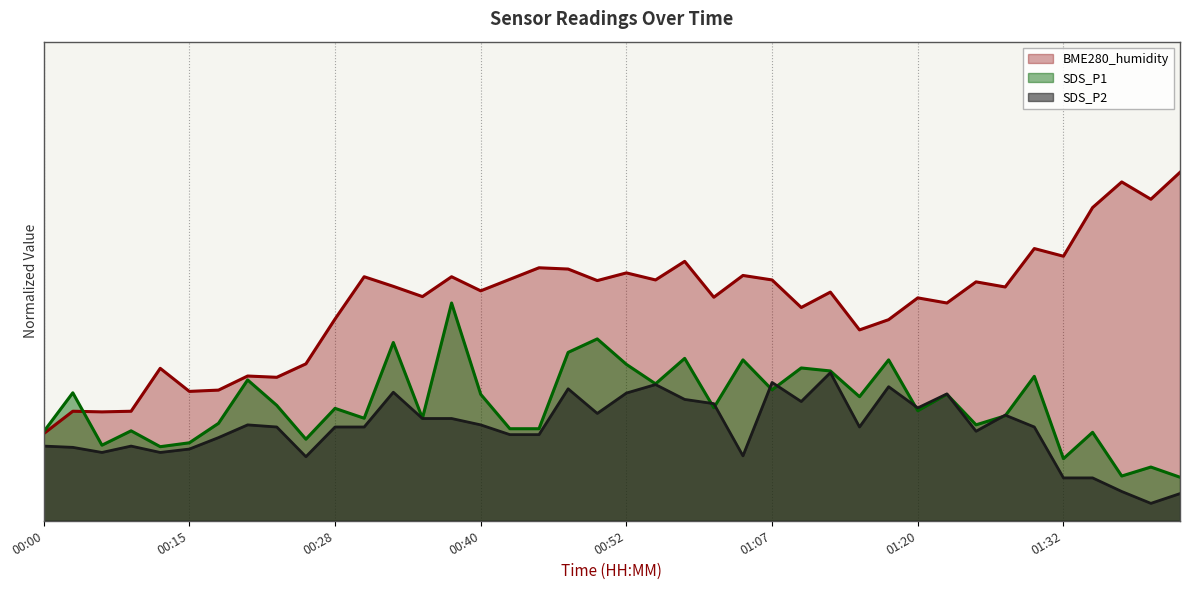

Reading left to right, list all the values displayed in this chart.

BME280_humidity: 10.0	12.6	12.5	12.6	17.5	14.9	15.0	16.6	16.5	18.0	23.2	28.0	26.9	25.7	28.0	26.4	27.7	29.0	28.9	27.6	28.5	27.6	29.8	25.7	28.2	27.6	24.5	26.2	21.9	23.1	25.6	25.0	27.4	26.8	31.3	30.4	36.0	38.9	36.9	40.0
SDS_P1: 10.2	14.7	8.7	10.3	8.5	9.0	11.2	16.2	13.2	9.4	12.9	11.8	20.5	11.8	25.0	14.5	10.6	10.6	19.3	20.9	18.0	15.7	18.6	13.0	18.5	15.0	17.5	17.2	14.2	18.5	12.6	14.5	11.0	12.0	16.6	7.1	10.2	5.1	6.2	5.0
SDS_P2: 8.6	8.4	7.8	8.6	7.8	8.2	9.5	11.0	10.8	7.4	10.8	10.8	14.8	11.7	11.7	11.0	9.9	9.9	15.1	12.3	14.7	15.6	13.9	13.4	7.5	15.9	13.7	17.0	10.8	15.4	13.0	14.6	10.3	12.1	10.8	4.9	4.9	3.4	2.0	3.1